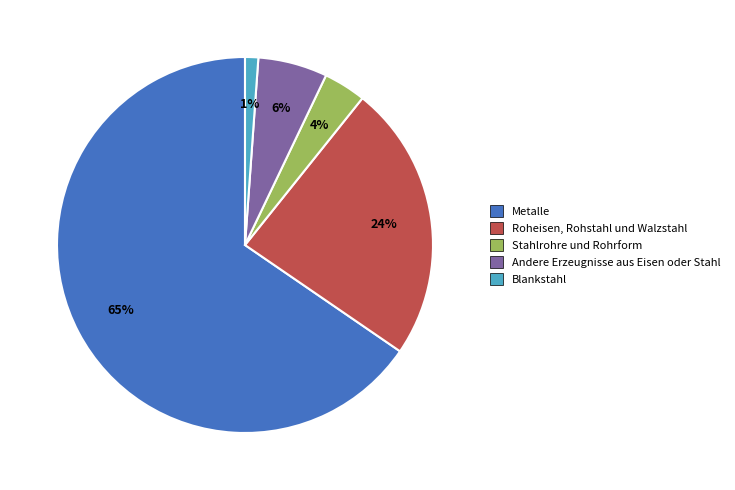

How many slices are in this pie chart?

5